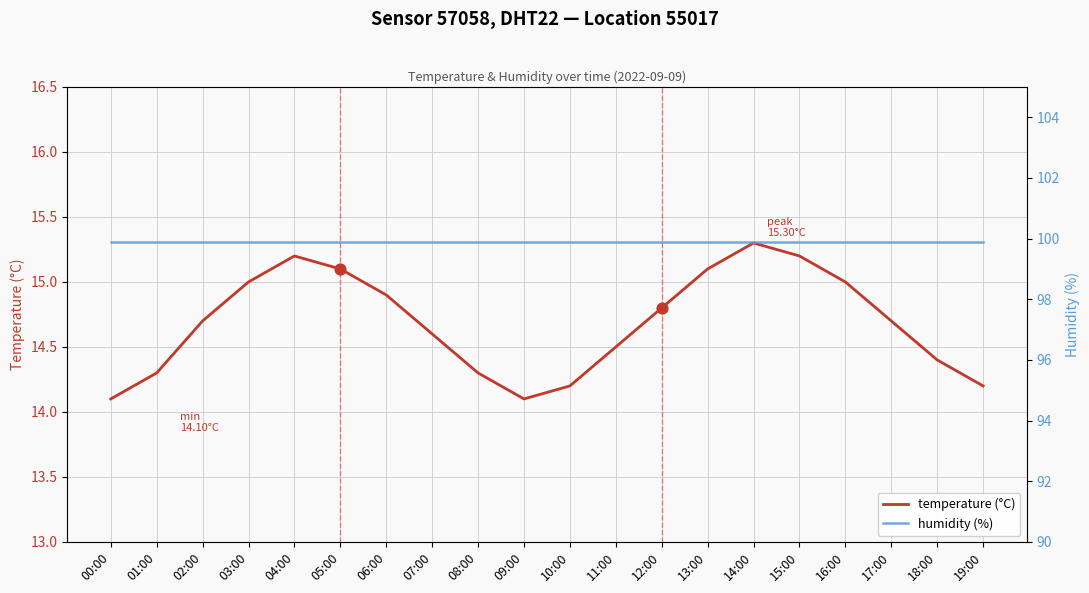

What are all the series names shown in the legend?

temperature (°C), humidity (%)